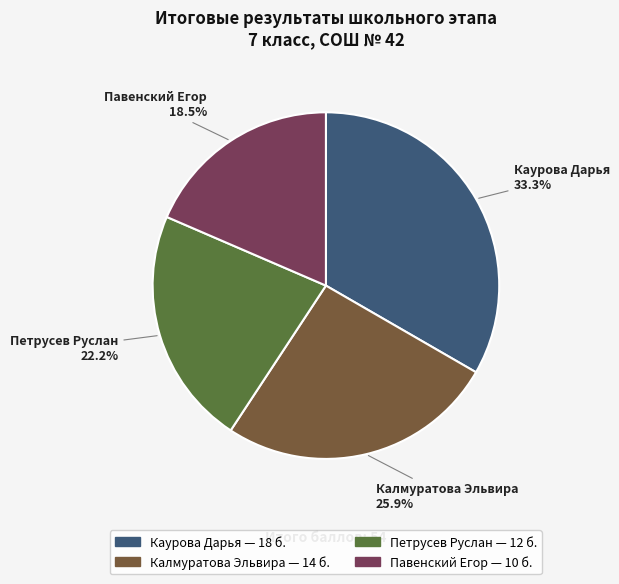

To the nearest percent, what percentage of the pie is Каурова Дарья?

33%